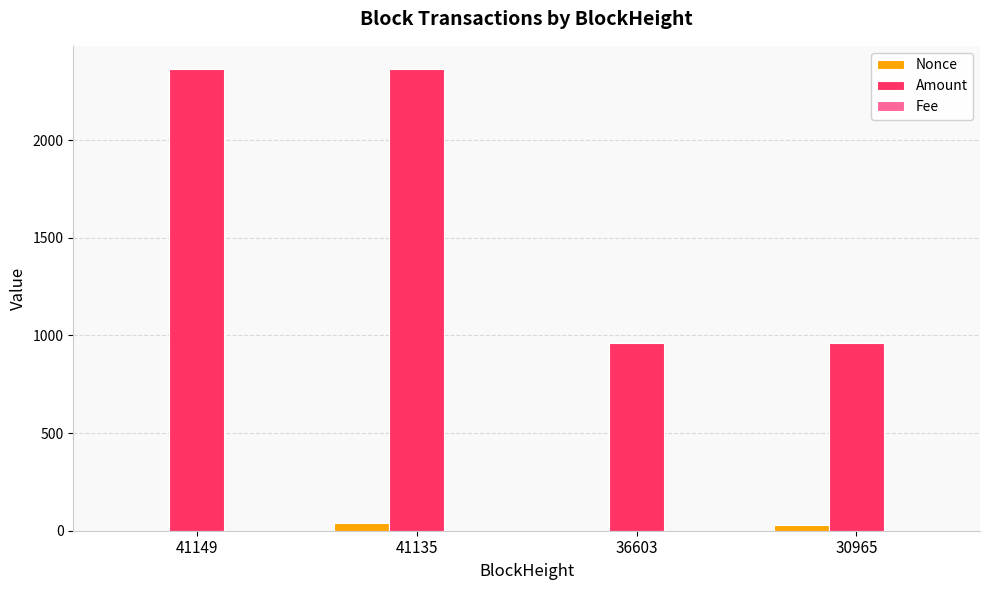

The Amount series shows 1450.1 at 36603. True or false?

False